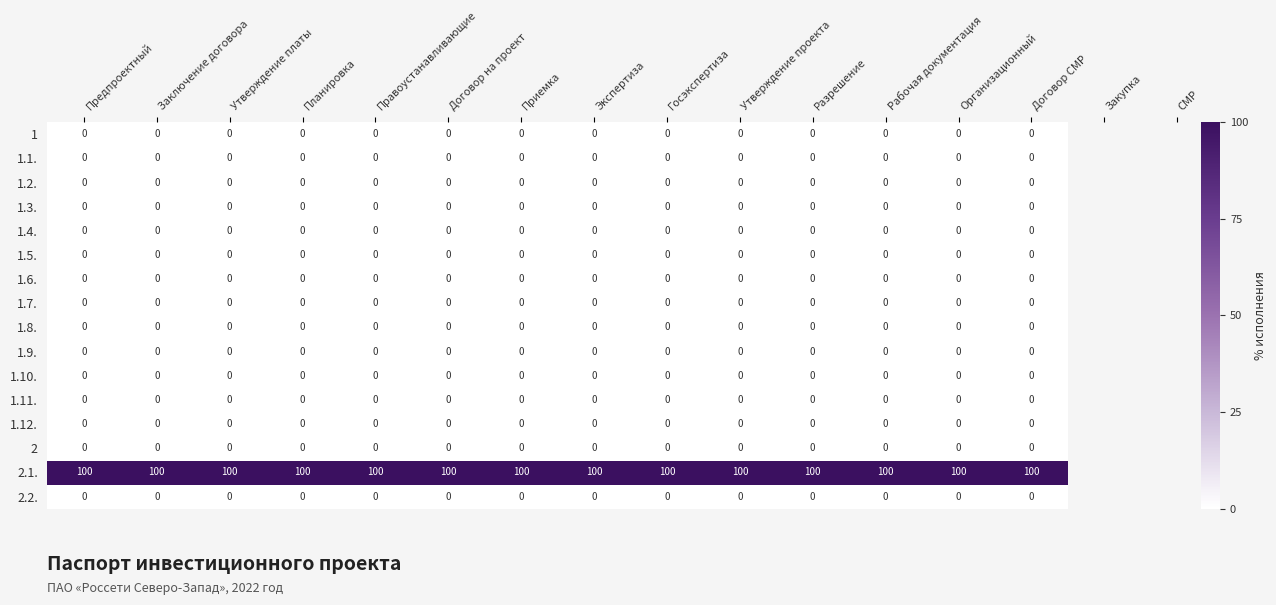

Which series has the largest total across all categories?

2.1.